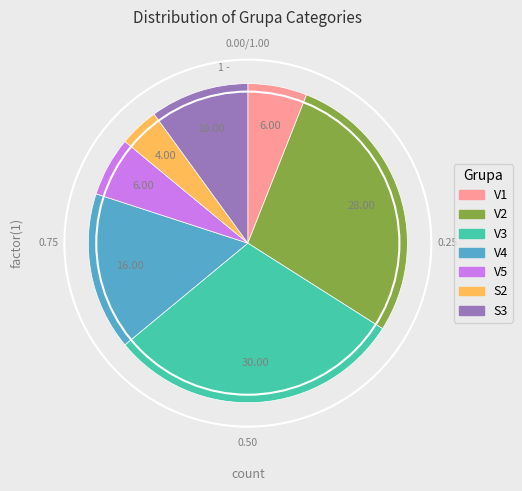

Is there any slice that represents more than half of the pie?

No